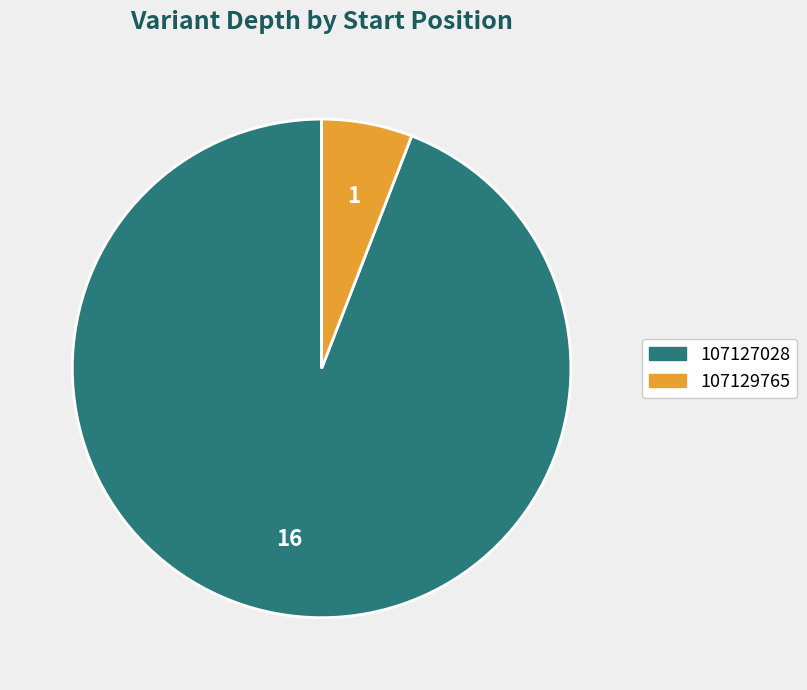

What is the ratio of the value at 107127028 to the value at 107129765?

16.0